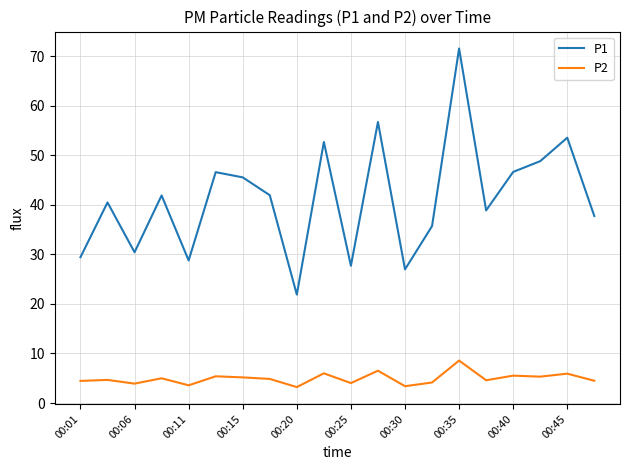

Which series has the widest spread of values?

P1